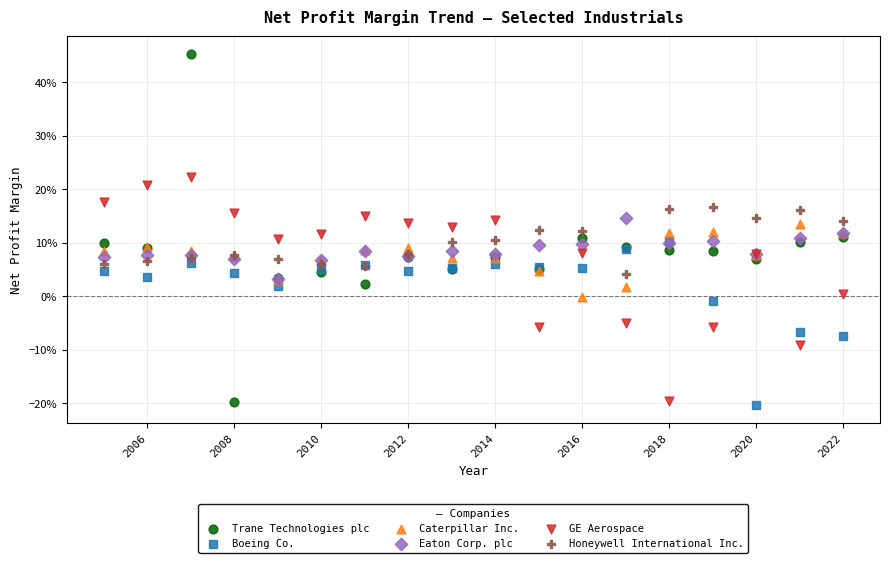

Which series contains the highest Y value?

Trane Technologies plc